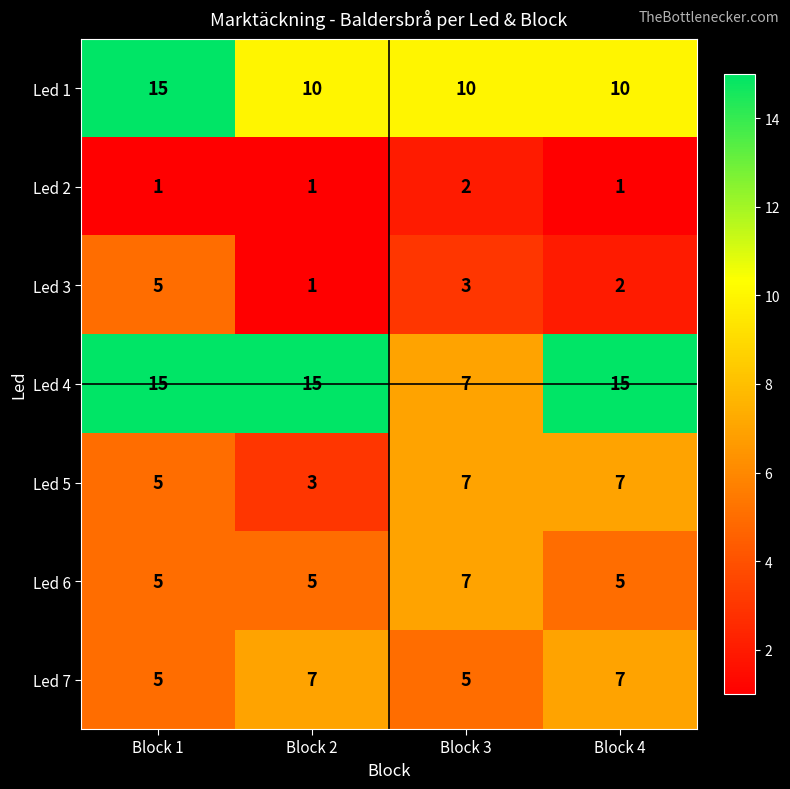

Where is Led 3 nearest to the value 3?

Block 3